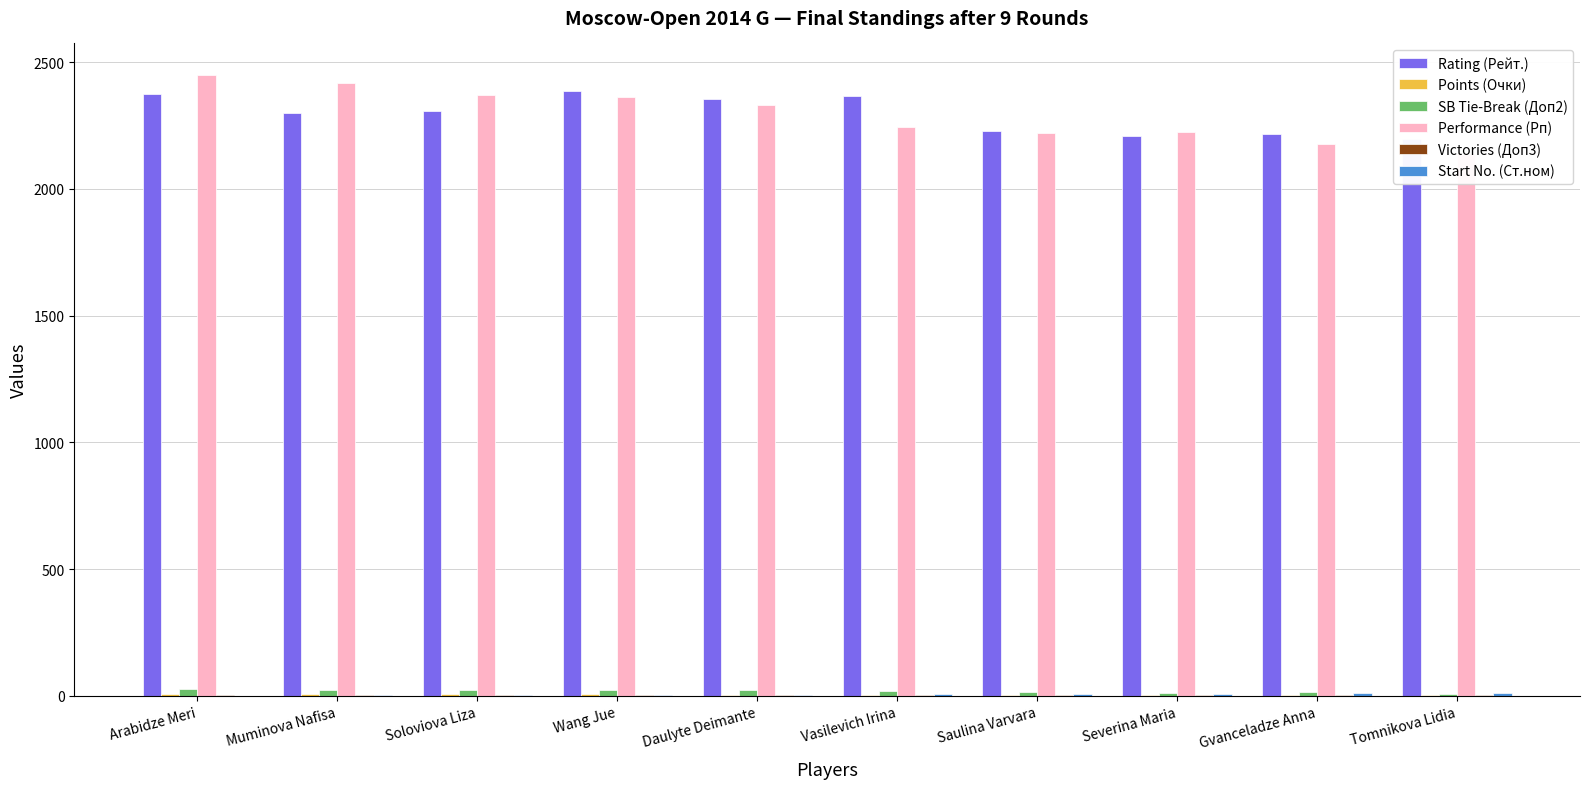

How many values in the Performance (Рп) series exceed 2330?

4